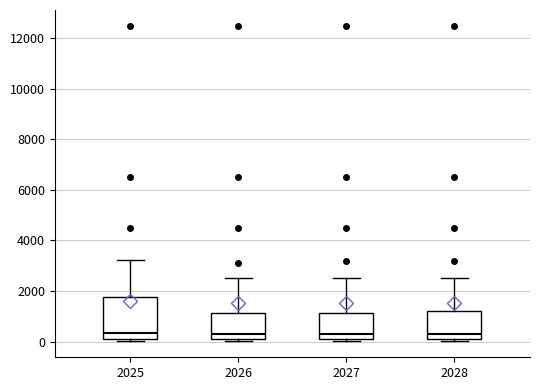

Which box is the tallest, from its lower edge to its upper edge?

2025